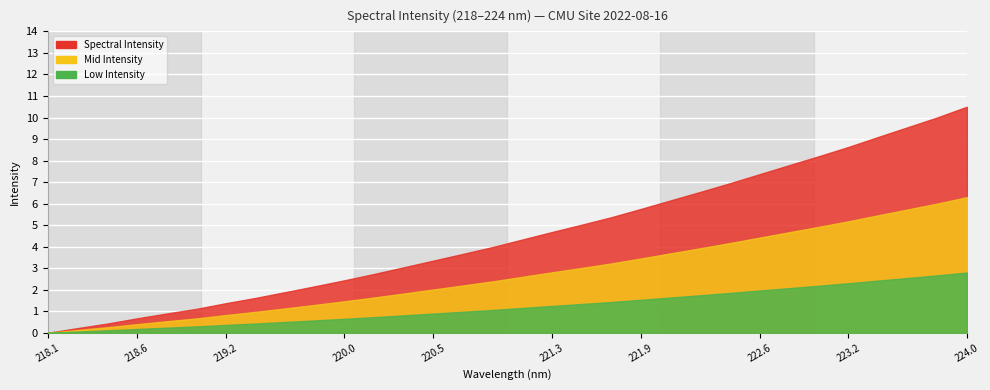

Approximately how many times larger is the value at 219.2067 compared to 220.9264?

0.3